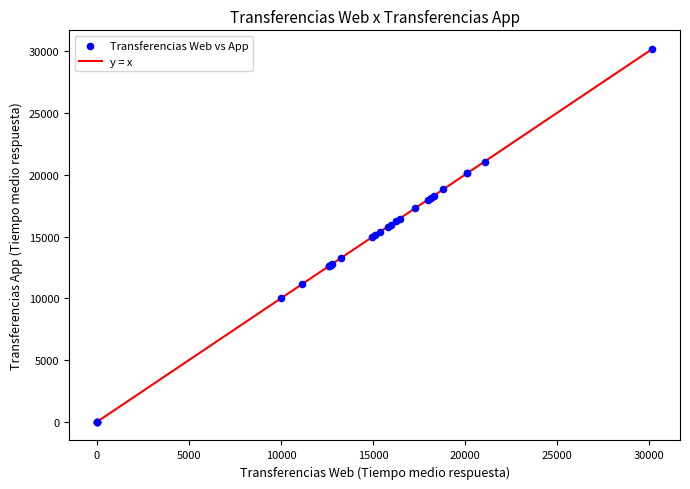

What is the maximum value shown in the chart?

30182.0